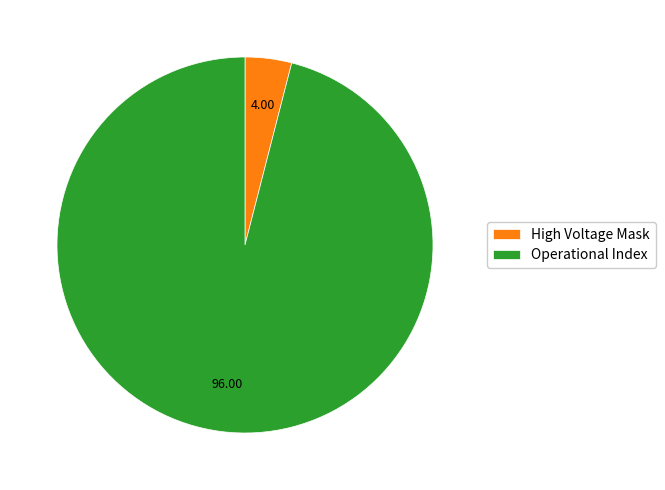

Rank the categories by value from highest to lowest.

Operational Index, High Voltage Mask